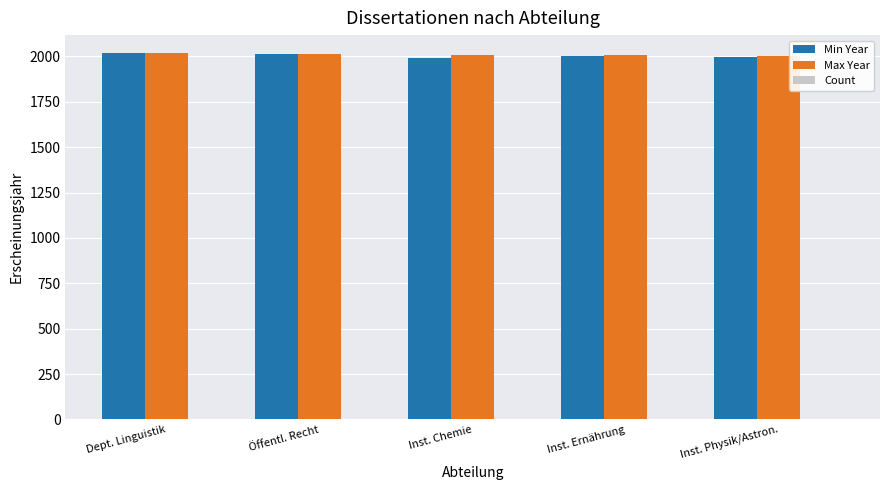

What is the maximum value shown in the chart?

2017